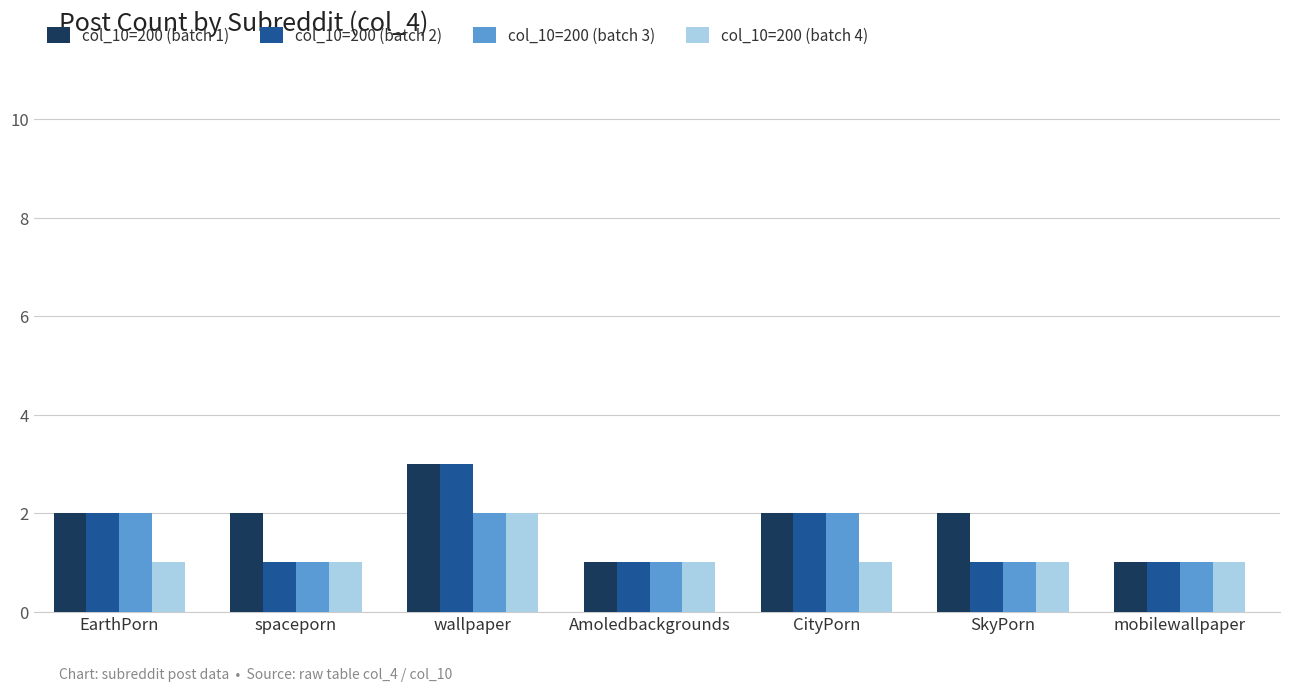

What is the minimum value shown in the chart?

1